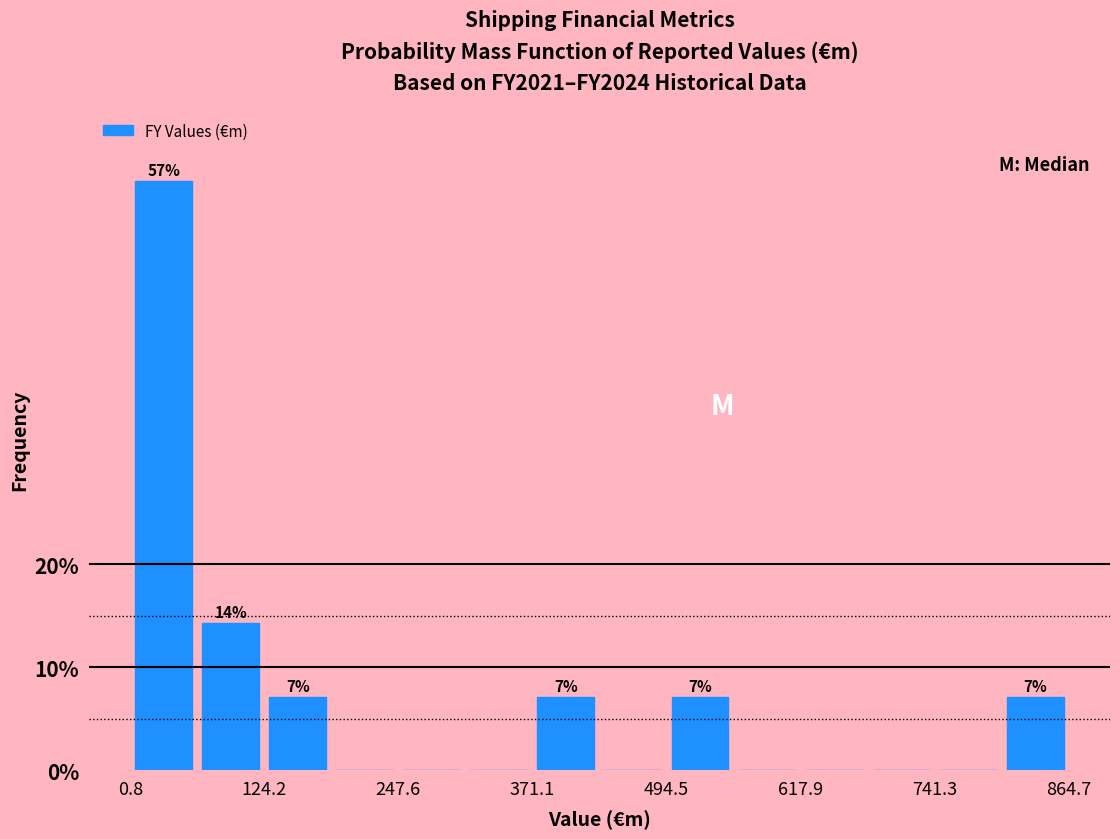

Read against the x-axis, roughly where is the centre of the tallest bar?

40